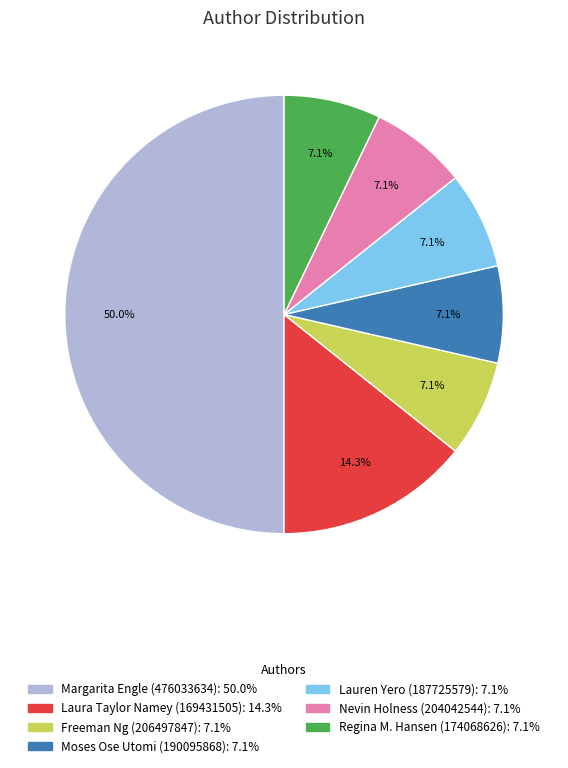

The Margarita Engle (476033634) slice represents 50% of the pie. True or false?

True